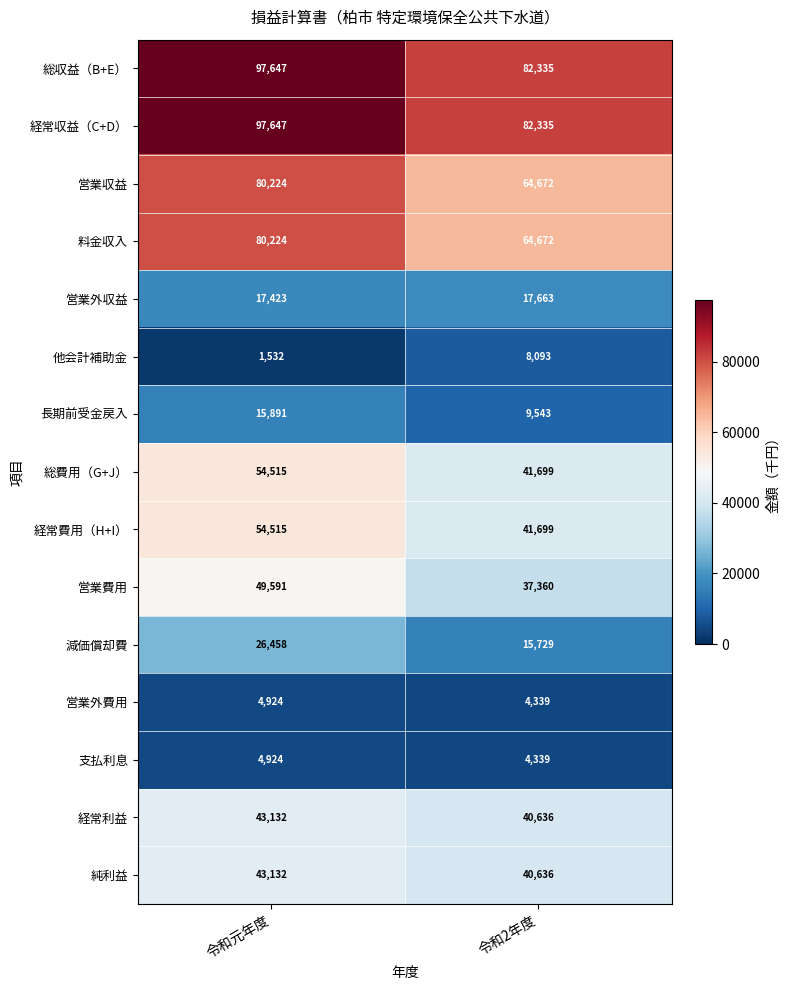

At how many categories does at least one series exceed 19036?

2